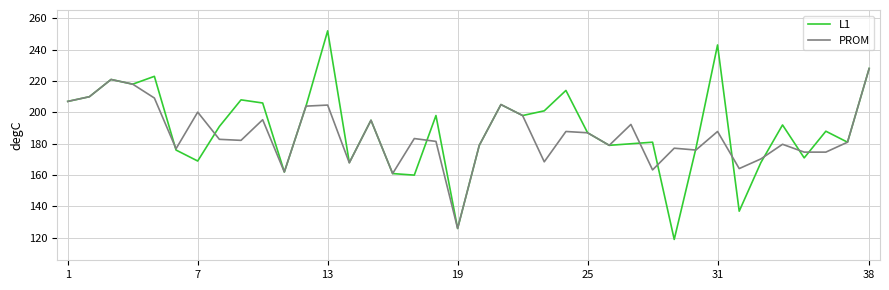

Which series has the largest range (max minus min)?

L1